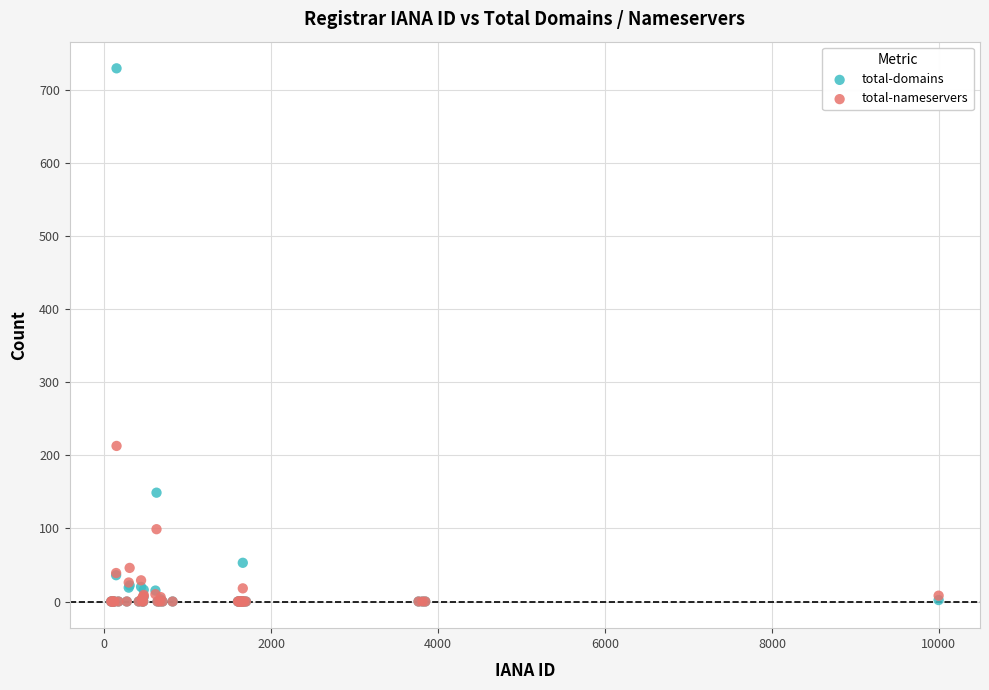

In the total-domains series, what Y value is closest to 365?

149